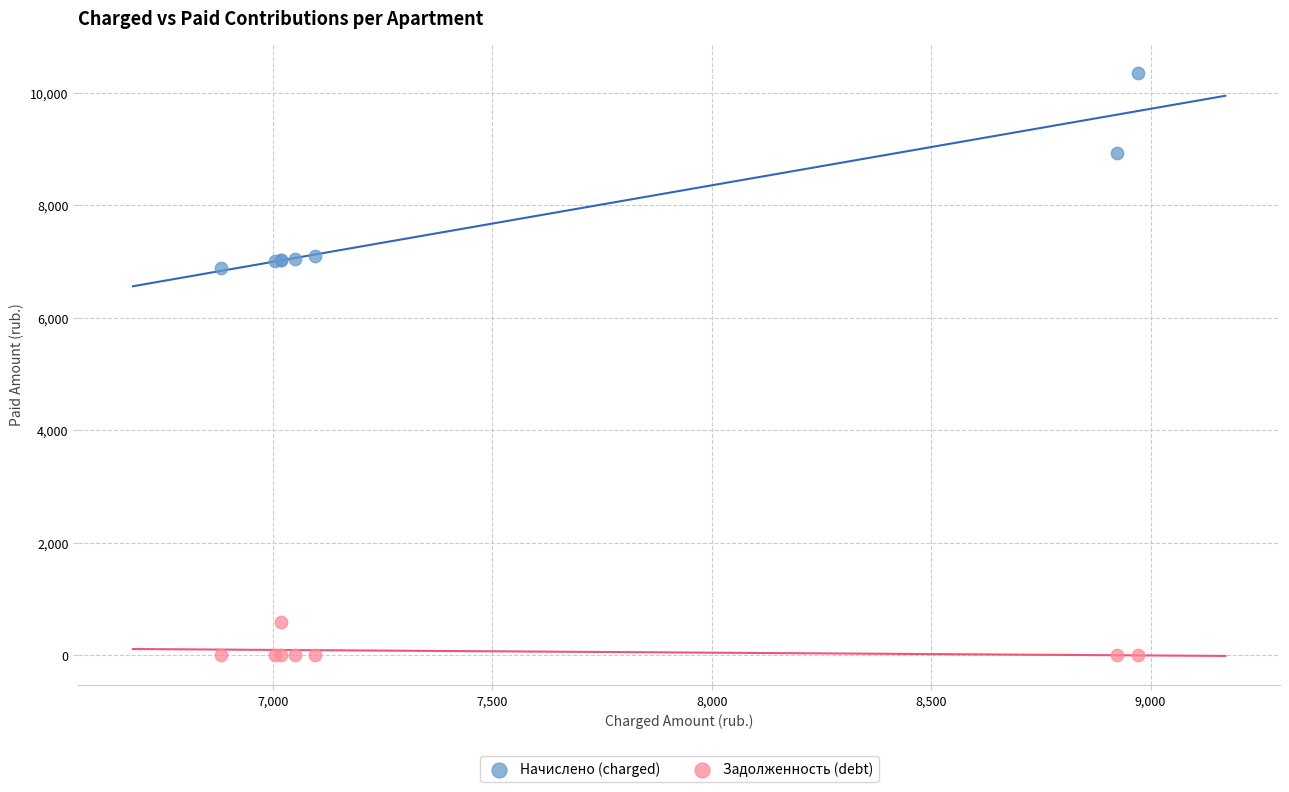

Across all series, what Y value is closest to 5174?

6881.3